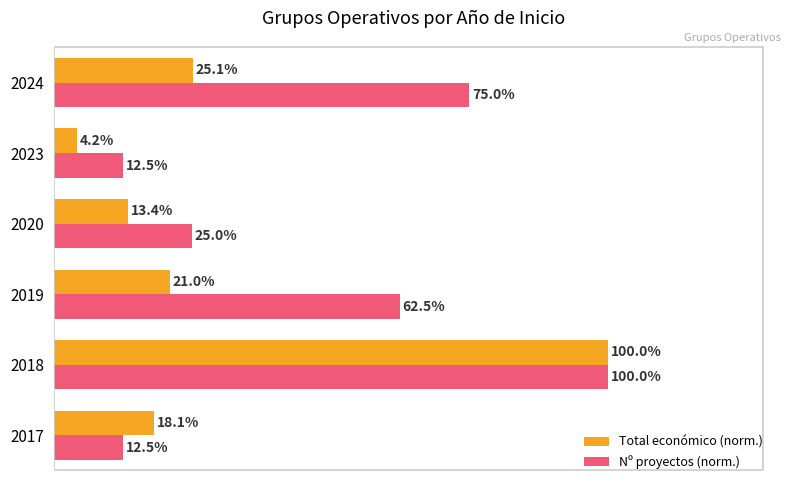

Which series has the largest range (max minus min)?

Total económico (norm.)